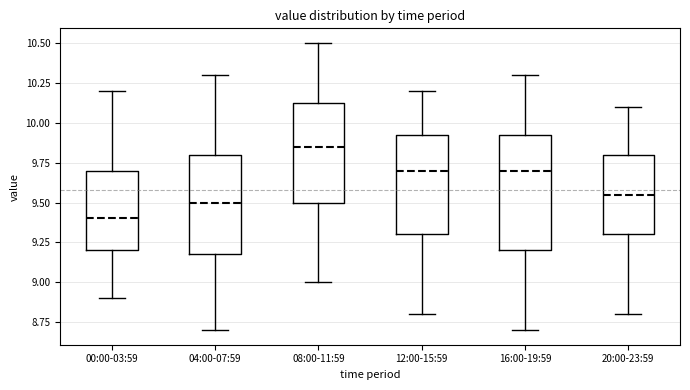

Which box's median line is the lowest?

00:00-03:59